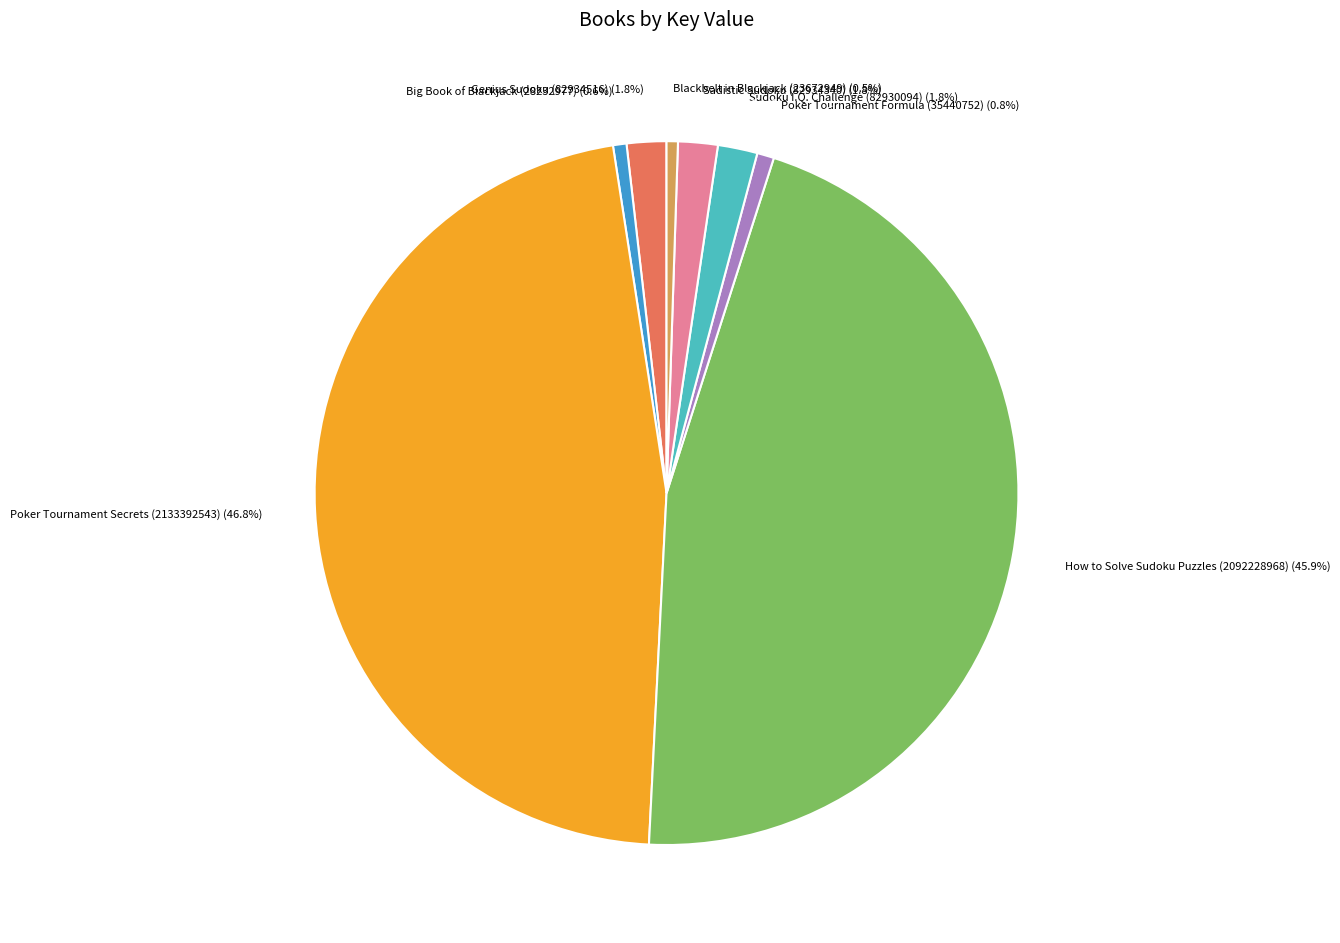

Is there a majority slice in this chart?

No